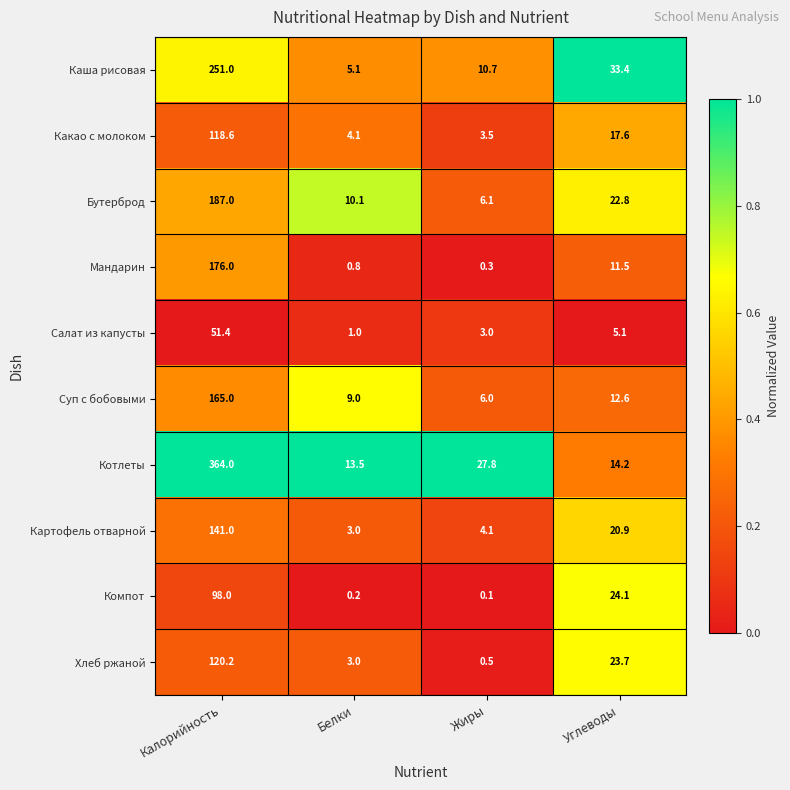

Which series has the widest spread of values?

Котлеты